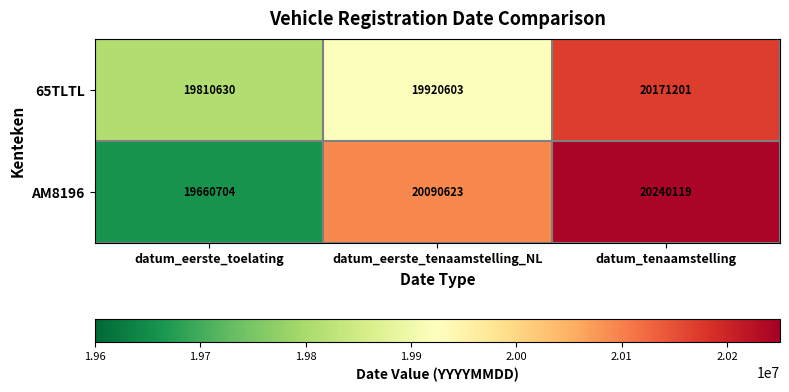

Which series has the largest range (max minus min)?

AM8196